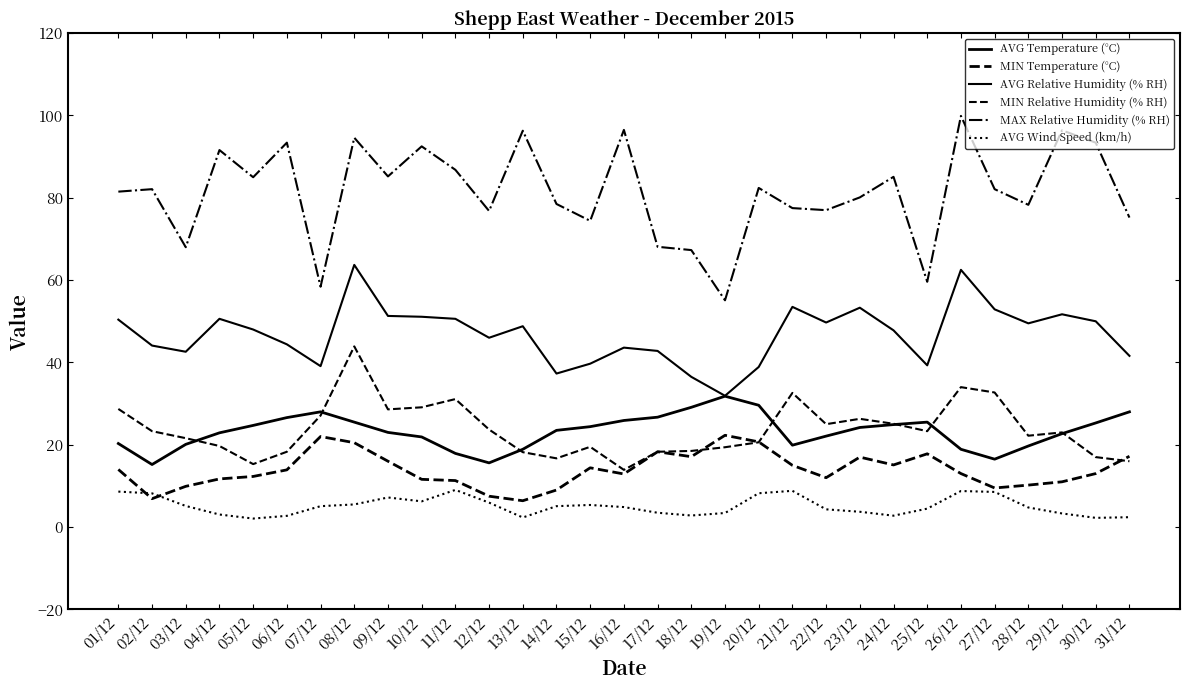

What is the lowest value of the MAX Relative Humidity (% RH) series?

55.1